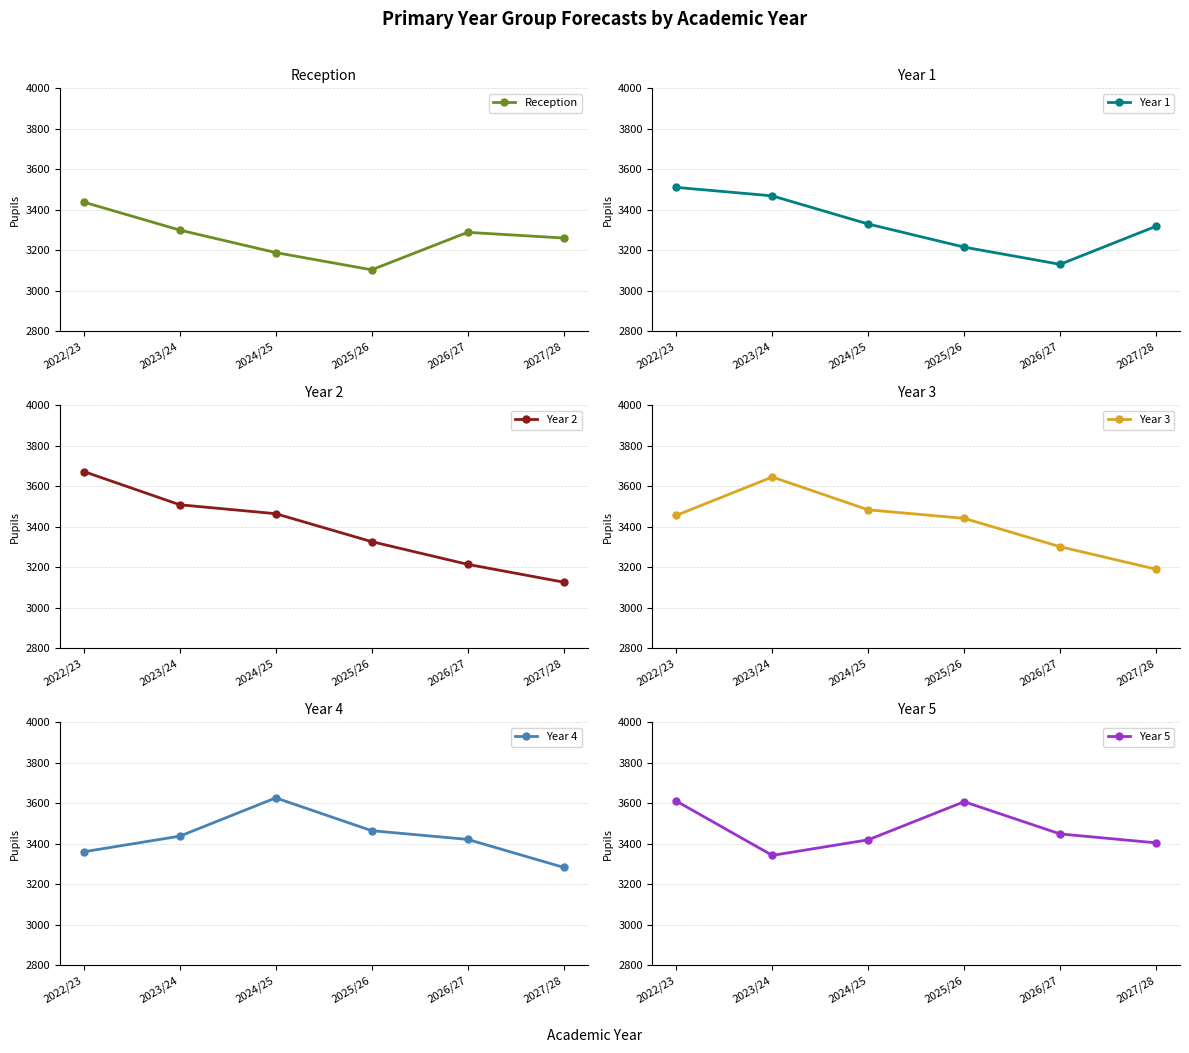

What is the value of the Year 1 point at the 3rd from the left?

3330